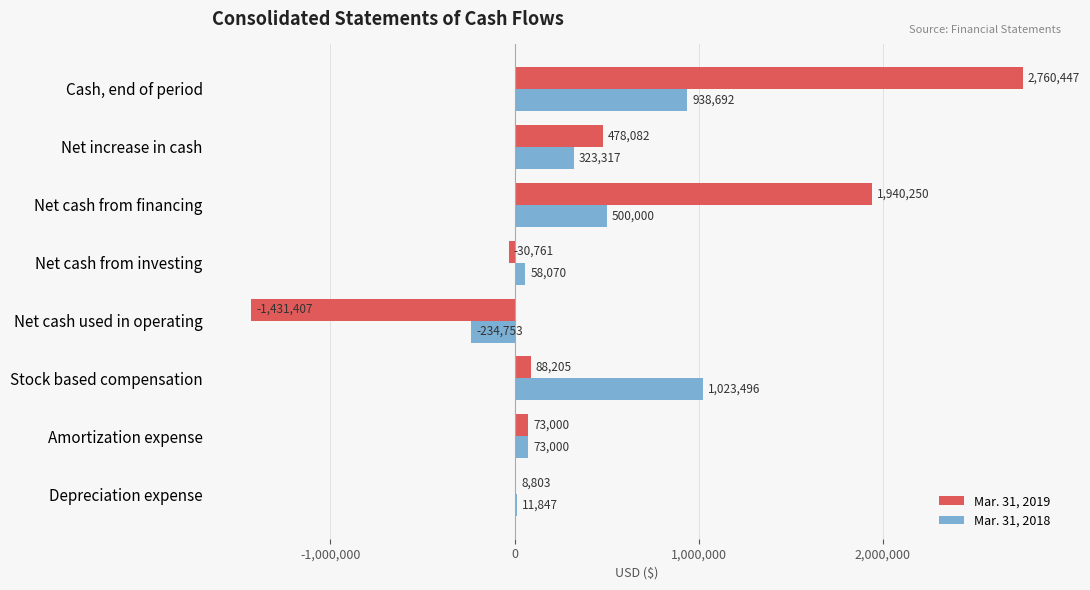

Where is Mar. 31, 2019 nearest to the value 664520?

Net increase in cash